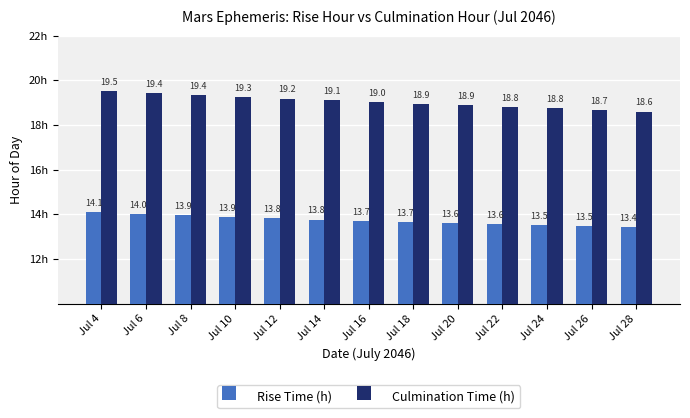

Rank the series by their maximum value, from highest to lowest.

Culmination Time (h), Rise Time (h)